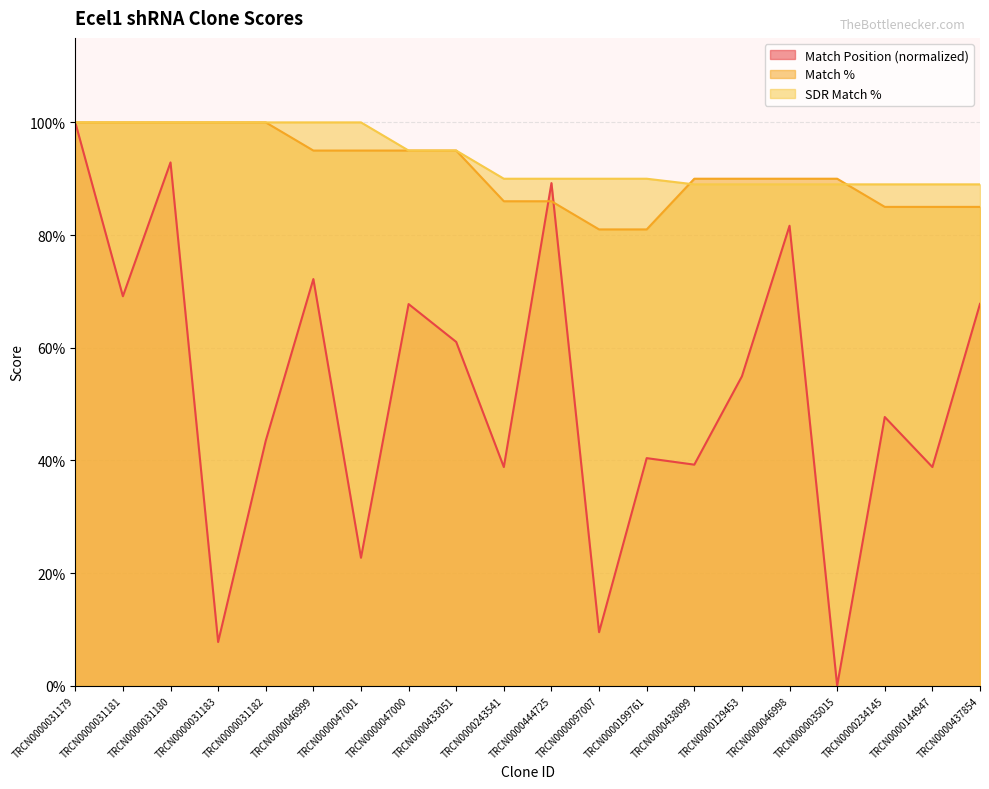

Reading right to left, transcribe all the data shown in this chart.

Match Position: TRCN0000437854=67.8	TRCN0000144947=38.8	TRCN0000234145=47.7	TRCN0000035015=0.0	TRCN0000046998=81.7	TRCN0000129453=54.9	TRCN0000438099=39.2	TRCN0000199761=40.4	TRCN0000097007=9.5	TRCN0000444725=89.2	TRCN0000243541=38.8	TRCN0000433051=61.0	TRCN0000047000=67.7	TRCN0000047001=22.7	TRCN0000046999=72.2	TRCN0000031182=43.5	TRCN0000031183=7.8	TRCN0000031180=92.9	TRCN0000031181=69.1	TRCN0000031179=100.0
Match %: TRCN0000437854=85.0	TRCN0000144947=85.0	TRCN0000234145=85.0	TRCN0000035015=90.0	TRCN0000046998=90.0	TRCN0000129453=90.0	TRCN0000438099=90.0	TRCN0000199761=81.0	TRCN0000097007=81.0	TRCN0000444725=86.0	TRCN0000243541=86.0	TRCN0000433051=95.0	TRCN0000047000=95.0	TRCN0000047001=95.0	TRCN0000046999=95.0	TRCN0000031182=100.0	TRCN0000031183=100.0	TRCN0000031180=100.0	TRCN0000031181=100.0	TRCN0000031179=100.0
SDR Match %: TRCN0000437854=89.0	TRCN0000144947=89.0	TRCN0000234145=89.0	TRCN0000035015=89.0	TRCN0000046998=89.0	TRCN0000129453=89.0	TRCN0000438099=89.0	TRCN0000199761=90.0	TRCN0000097007=90.0	TRCN0000444725=90.0	TRCN0000243541=90.0	TRCN0000433051=95.0	TRCN0000047000=95.0	TRCN0000047001=100.0	TRCN0000046999=100.0	TRCN0000031182=100.0	TRCN0000031183=100.0	TRCN0000031180=100.0	TRCN0000031181=100.0	TRCN0000031179=100.0